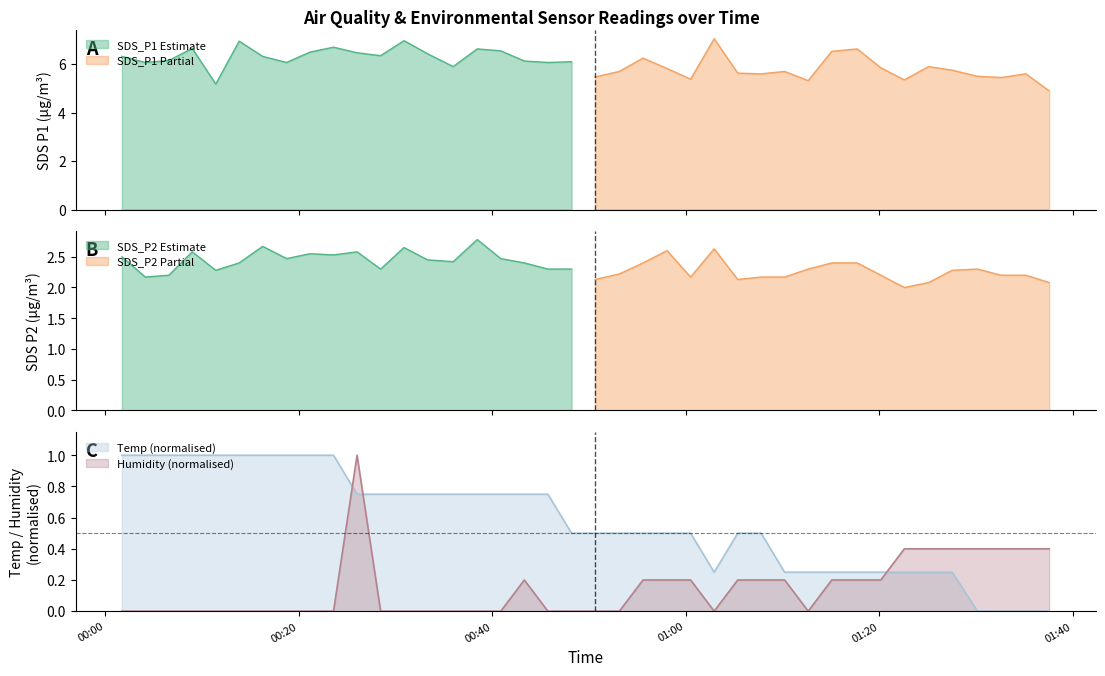

List the series in order of their overall mean, lowest first.

Humidity, Temp